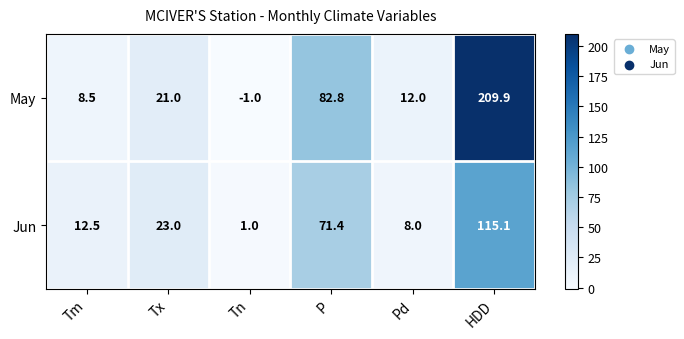

Which label corresponds to the largest value in the chart?

HDD